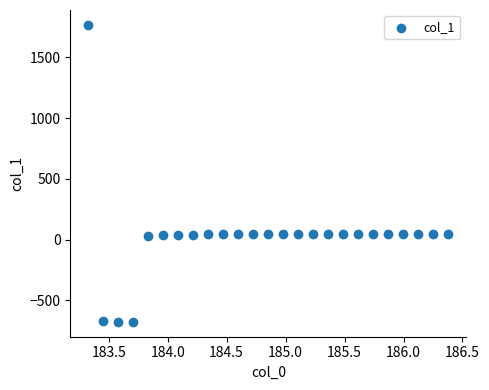

What is the range of Y values (max minus min)?

2445.1